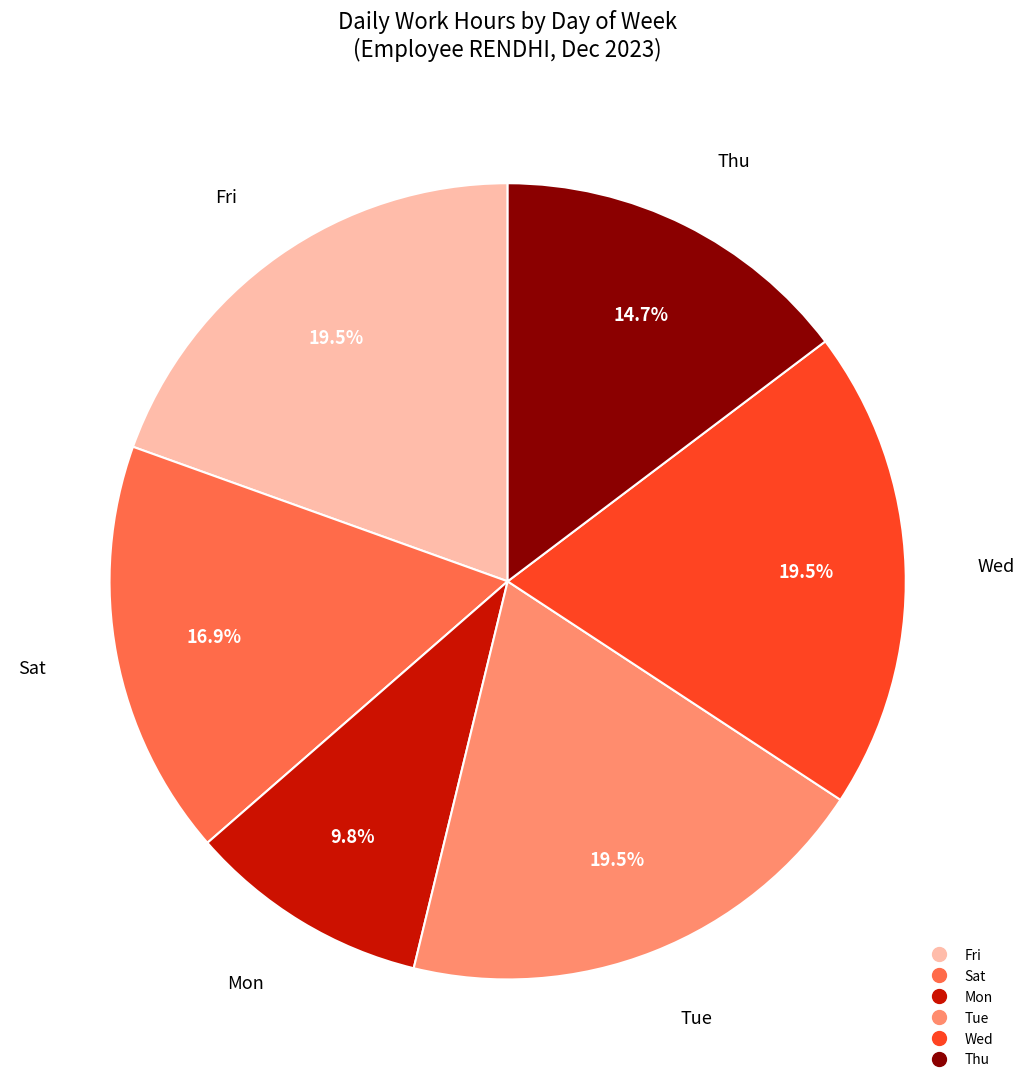

Is there any slice that represents more than half of the pie?

No